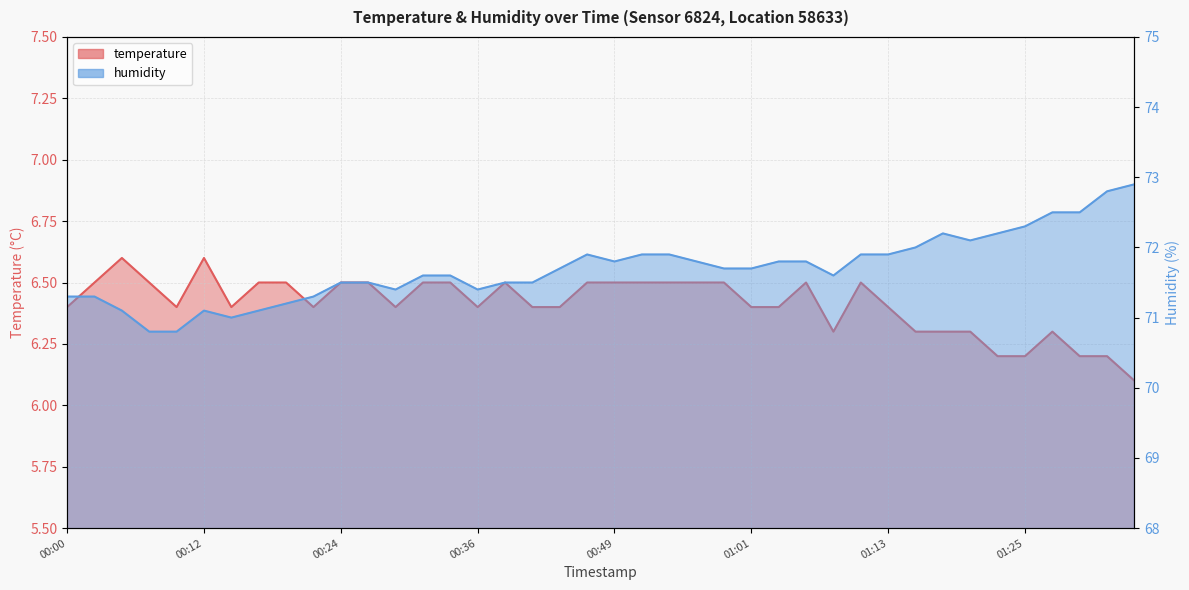

In humidity, how many points are higher than both neighbors (excluding endpoints)?

3